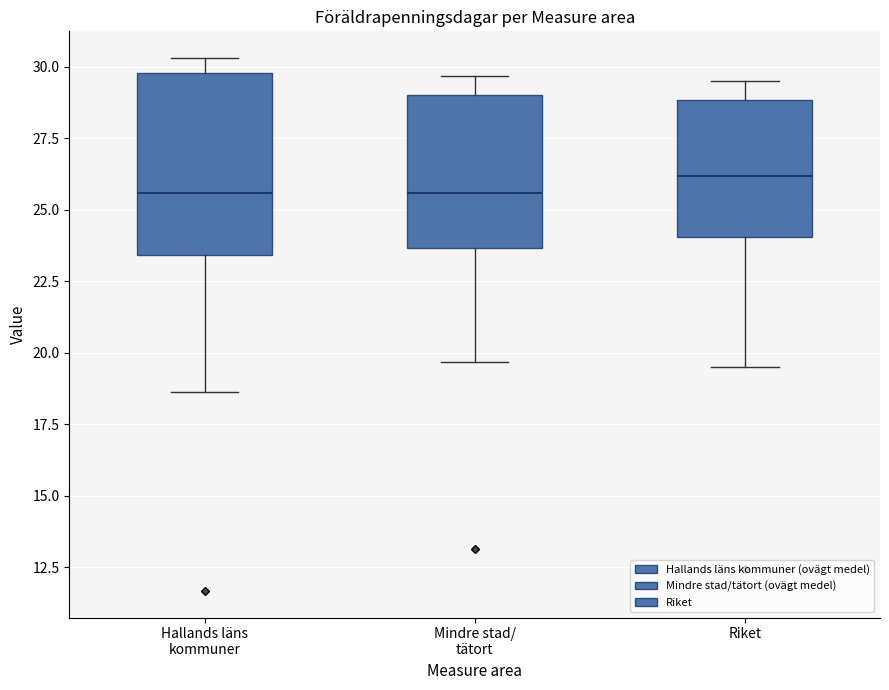

Comparing the boxes themselves (not the whiskers), which one is the tallest?

Hallands läns kommuner